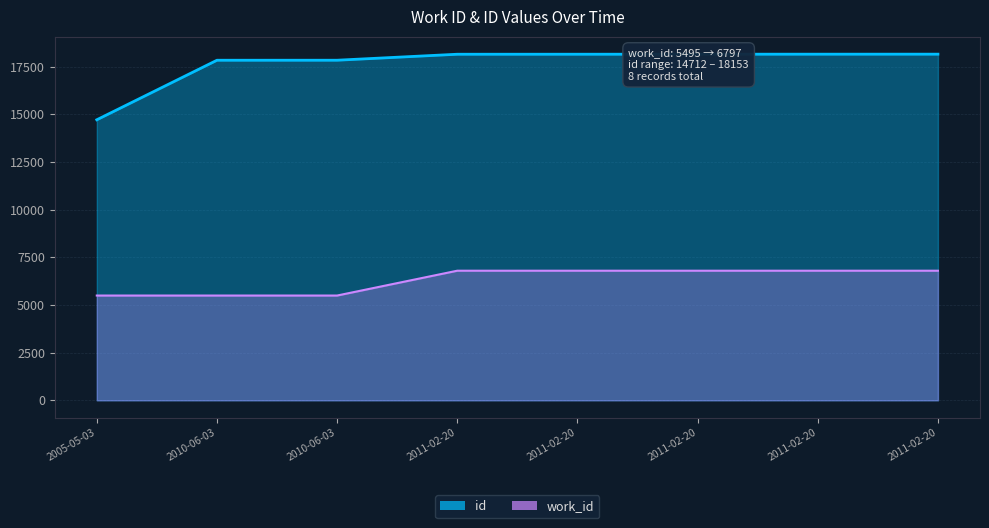

What is the label of the 7th point from the right?

2010-06-03